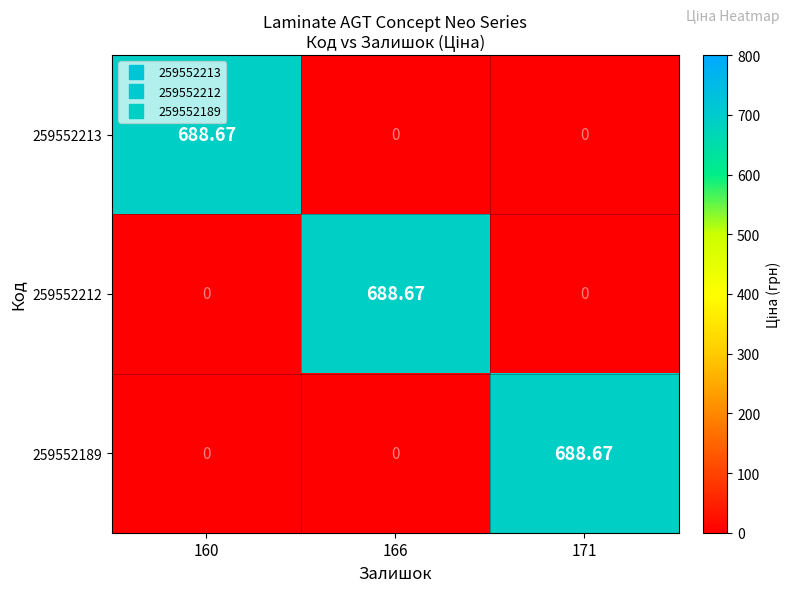

Count the number of data series in this chart.

3